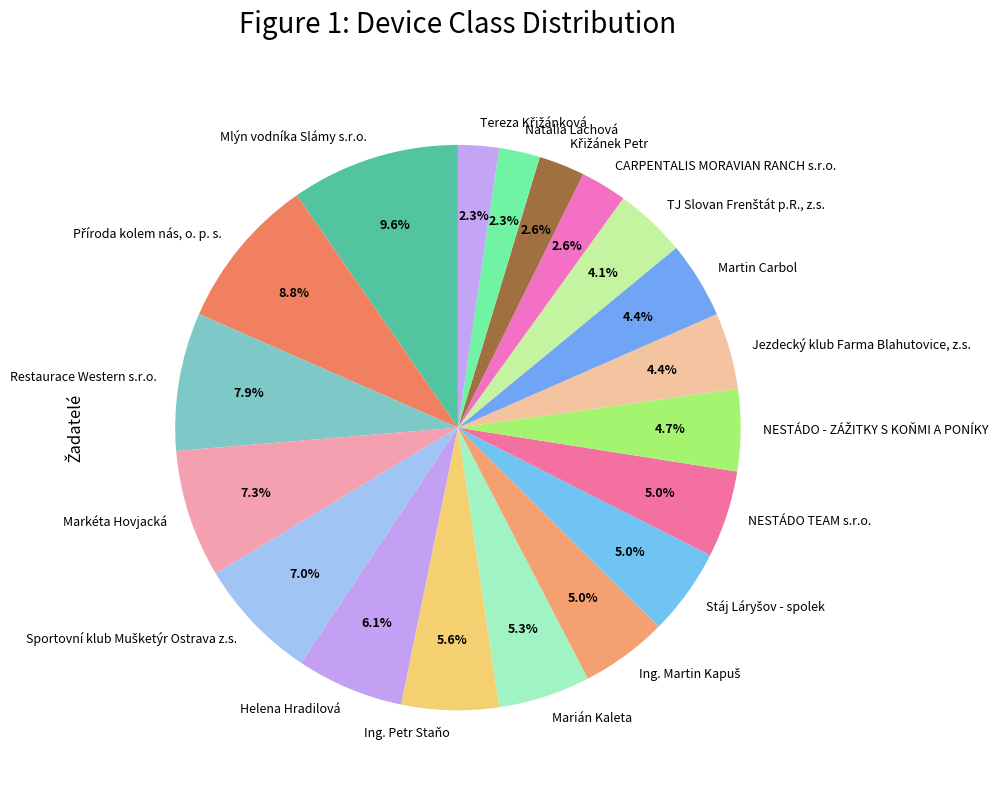

To the nearest percent, what portion does Ing. Petr Staňo represent?

6%